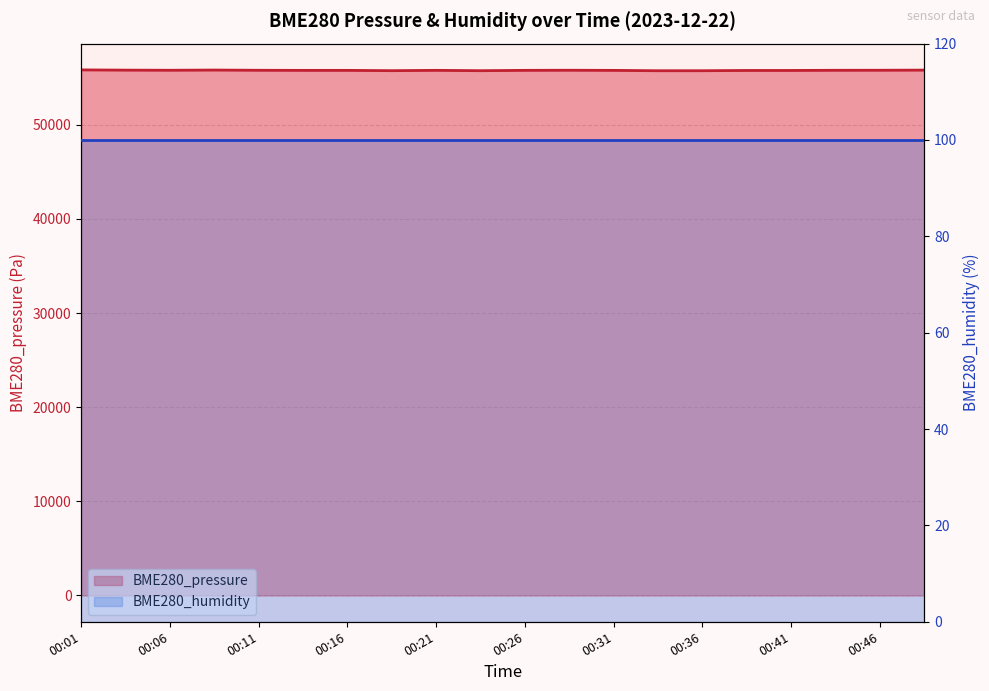

True or false: the data shows 20052.4 at 00:21.

False